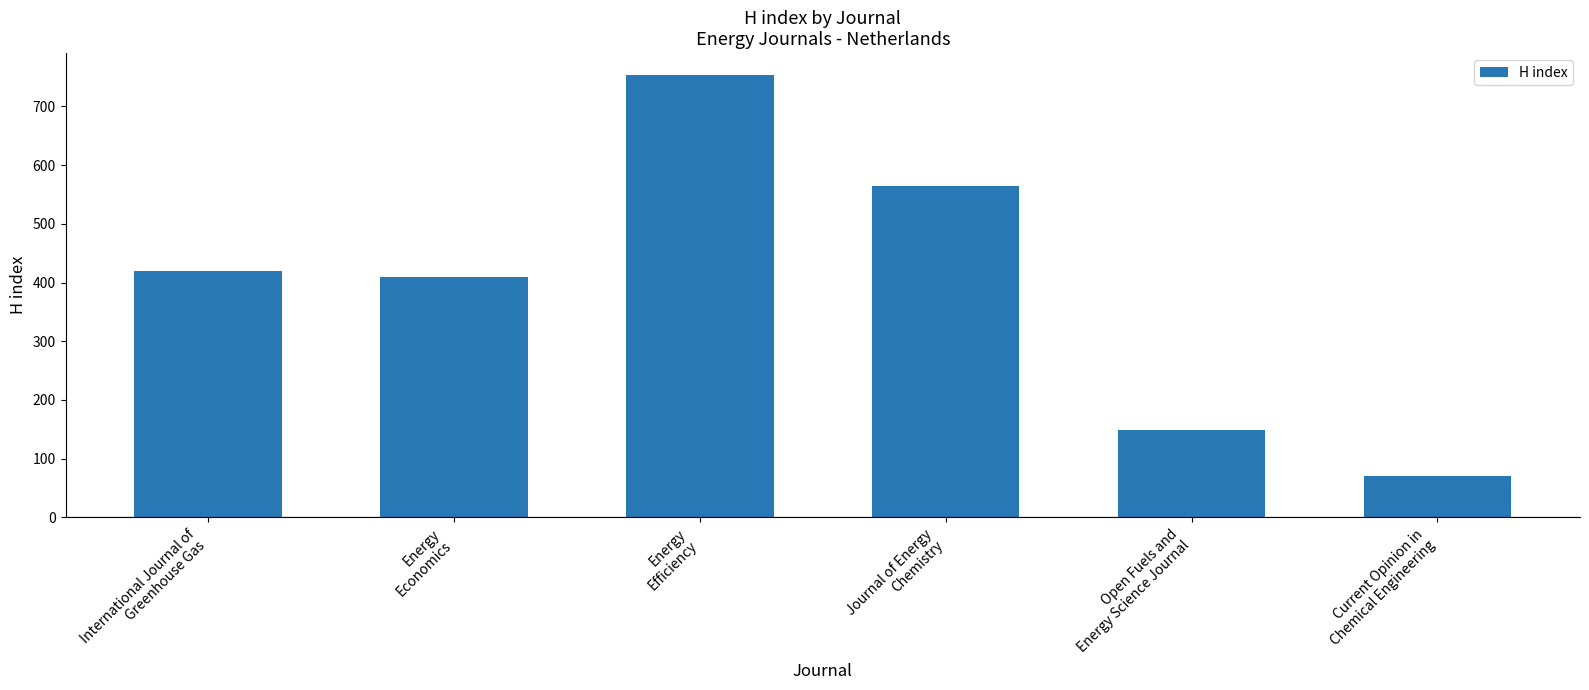

Reading left to right, list all the values displayed in this chart.

420	409	753	565	148	70